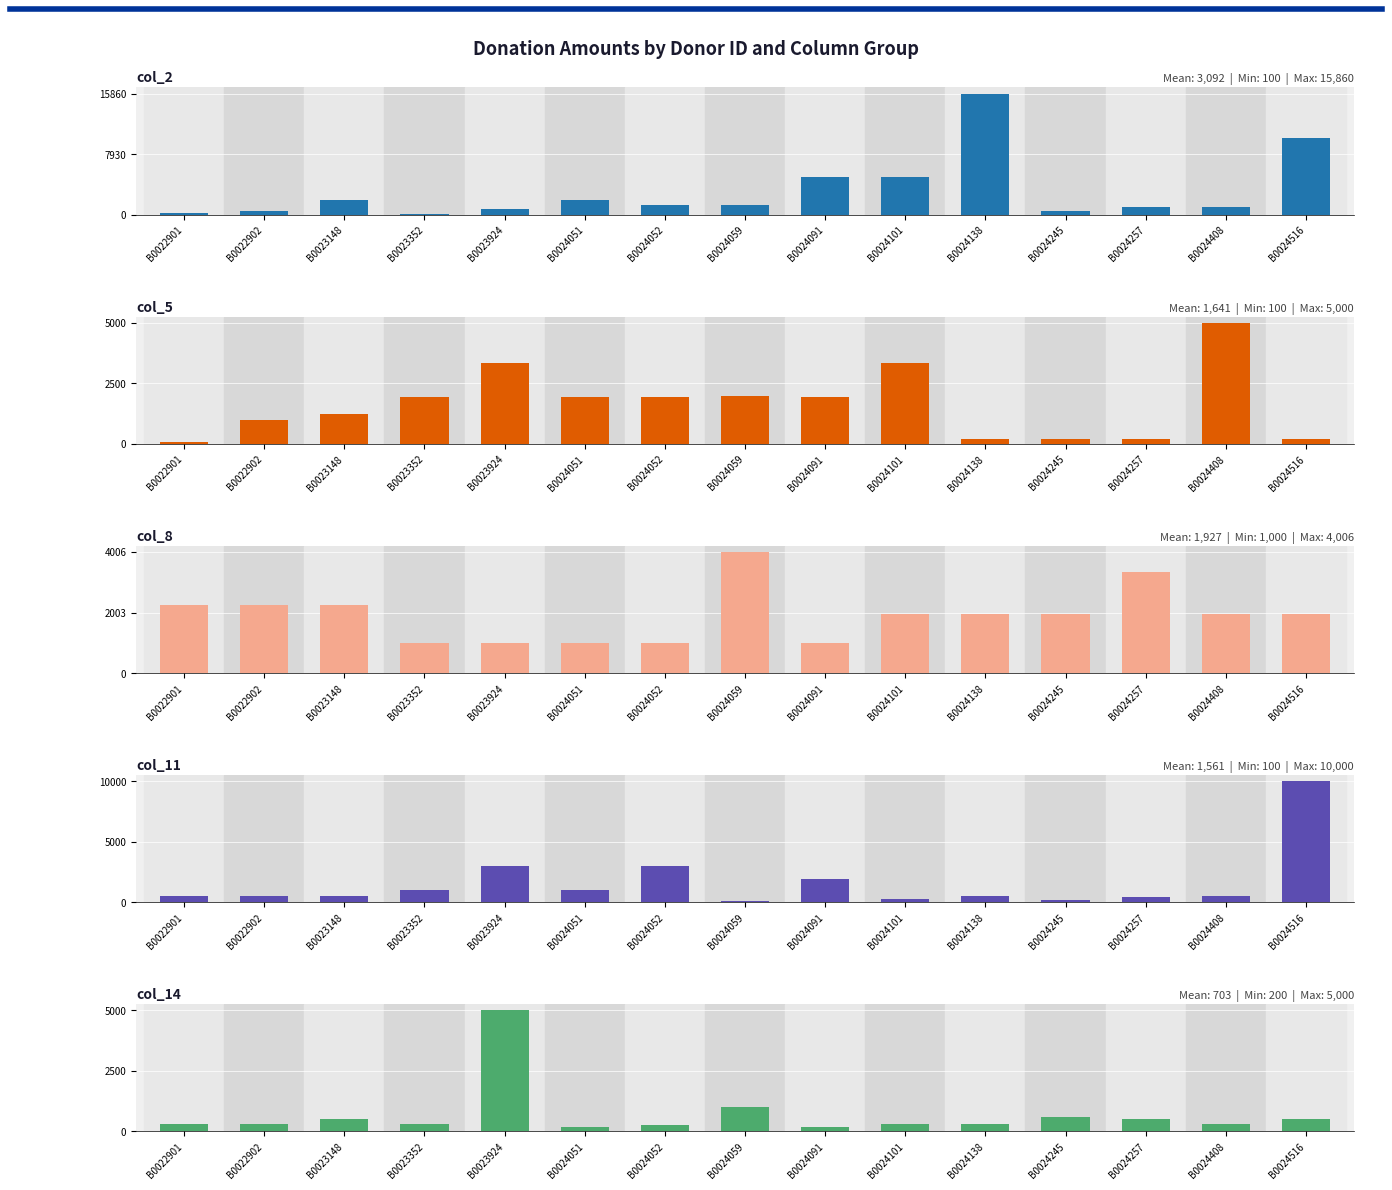

What are all the series names shown in the legend?

col_2, col_5, col_8, col_11, col_14